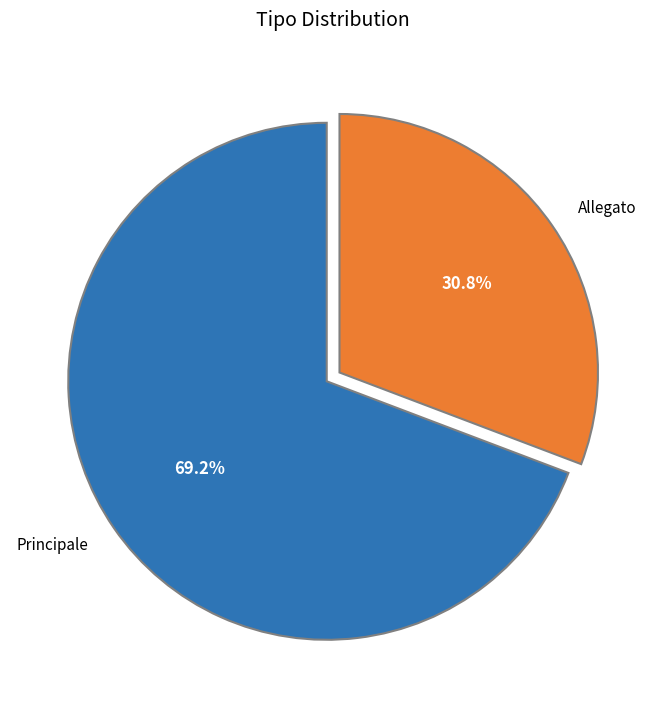

Is there any slice that represents more than half of the pie?

Yes